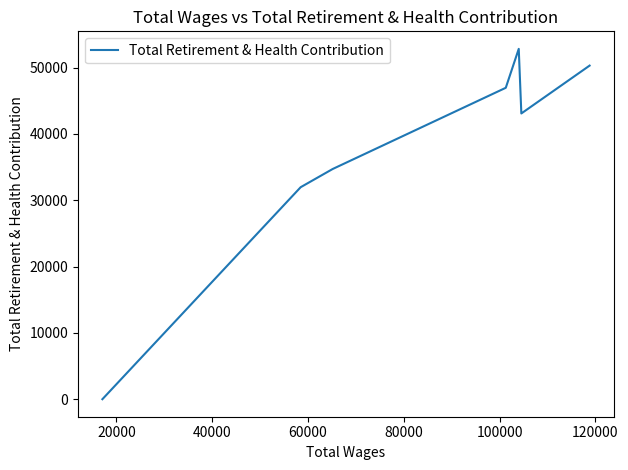

How many interior local valleys (lower than both neighbors) does the data have?

1